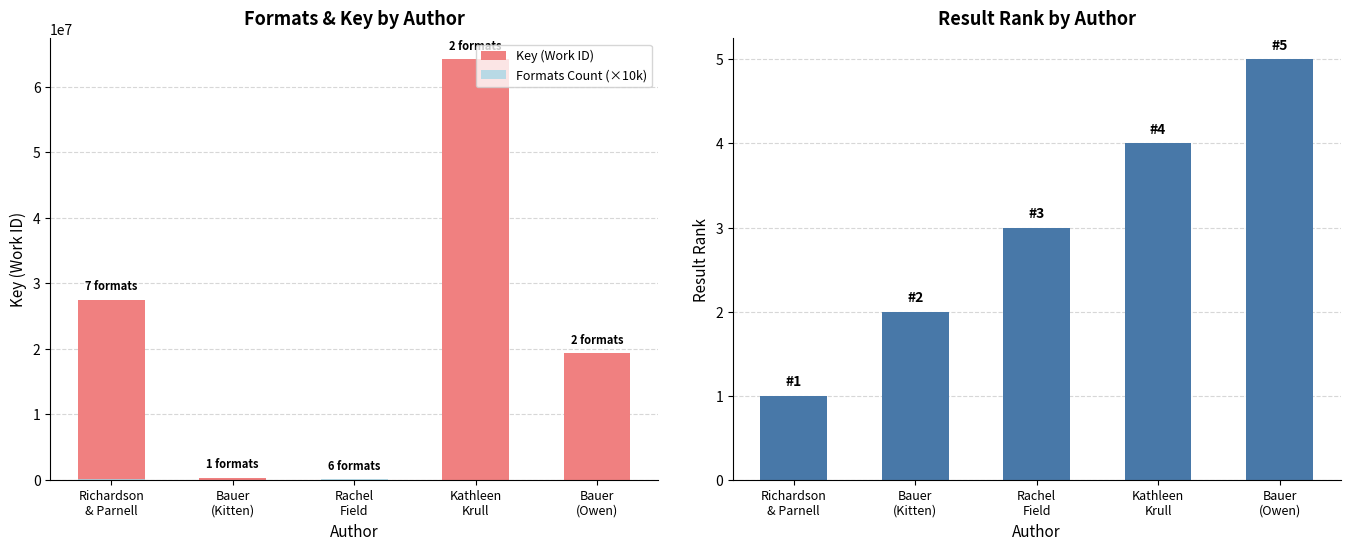

How many data points in Key (Work ID) are above 19275882?

2